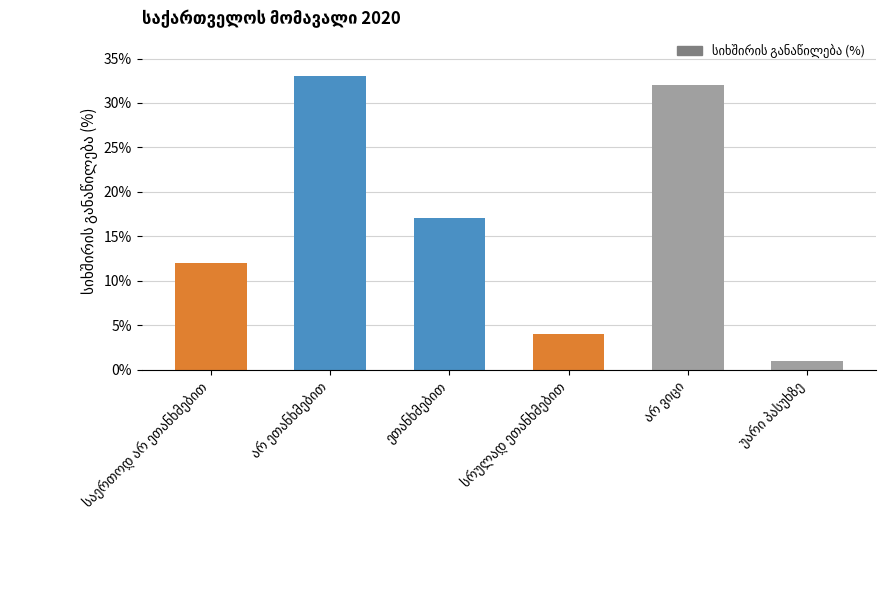

What is the difference between the maximum and second lowest values?

29